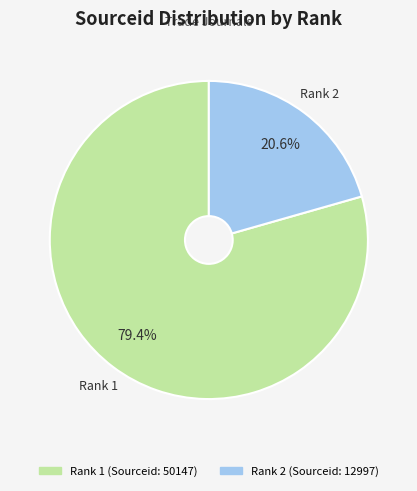

Is there any slice that represents more than half of the pie?

Yes